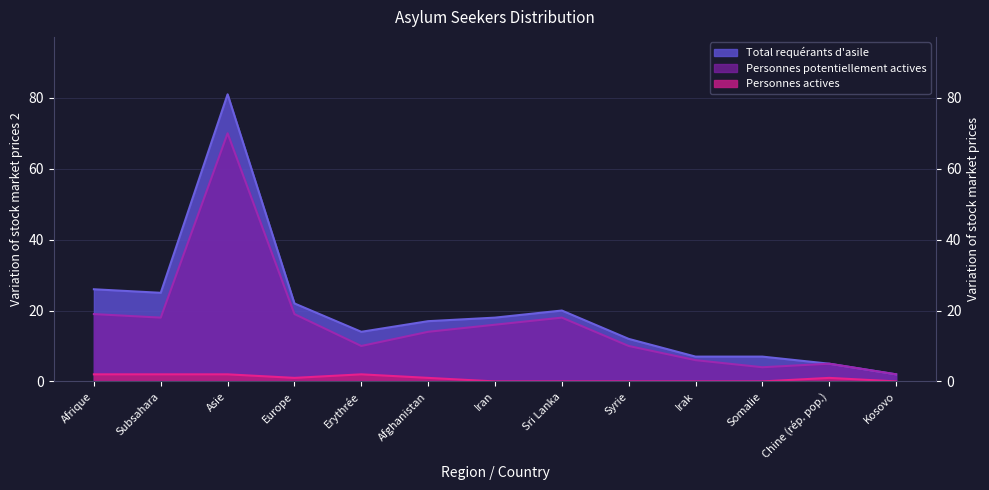

In Personnes actives, how many points are higher than both neighbors (excluding endpoints)?

2